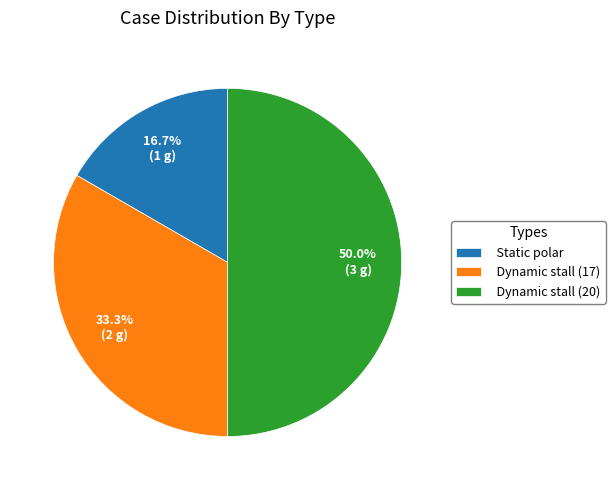

Count the number of slices in the pie.

3